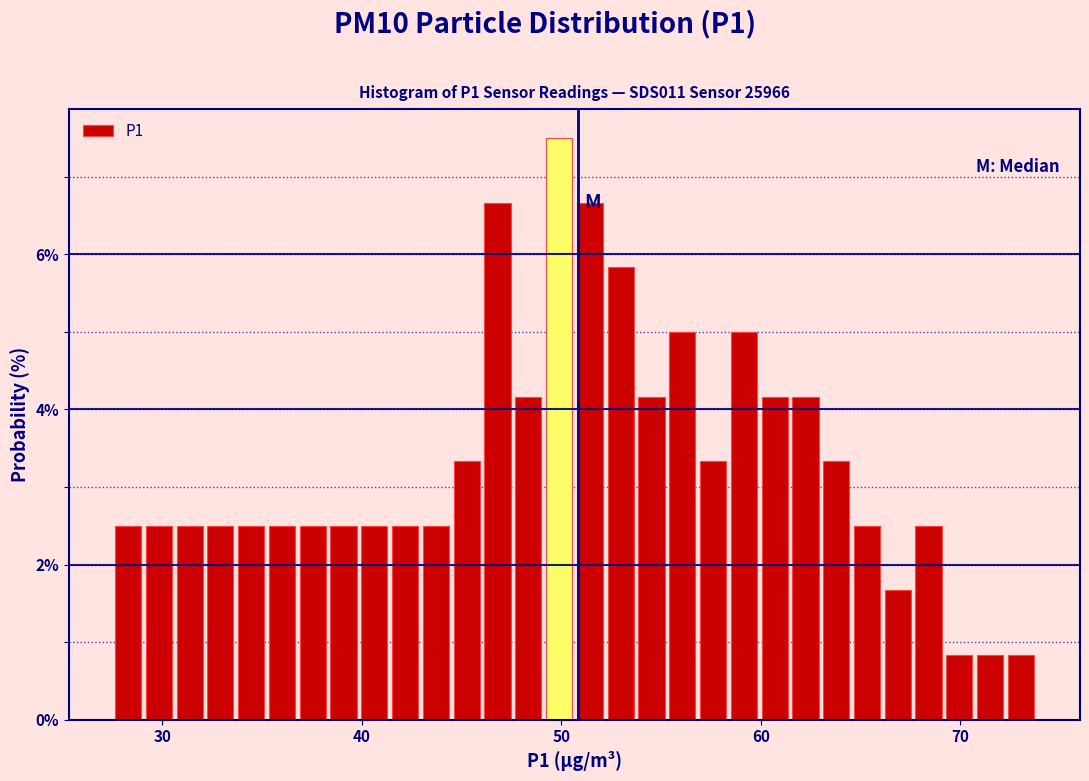

Read against the x-axis, roughly where is the centre of the tallest bar?

50